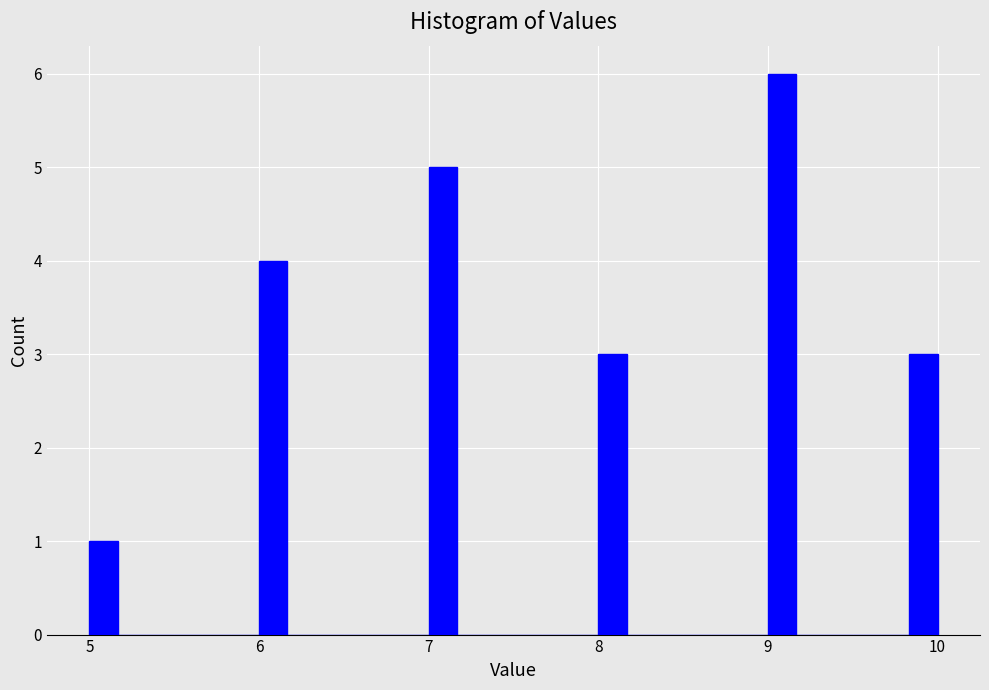

Around what value on the x-axis is the tallest bar? Give the approximate position of its centre, as read against the axis.

9.1